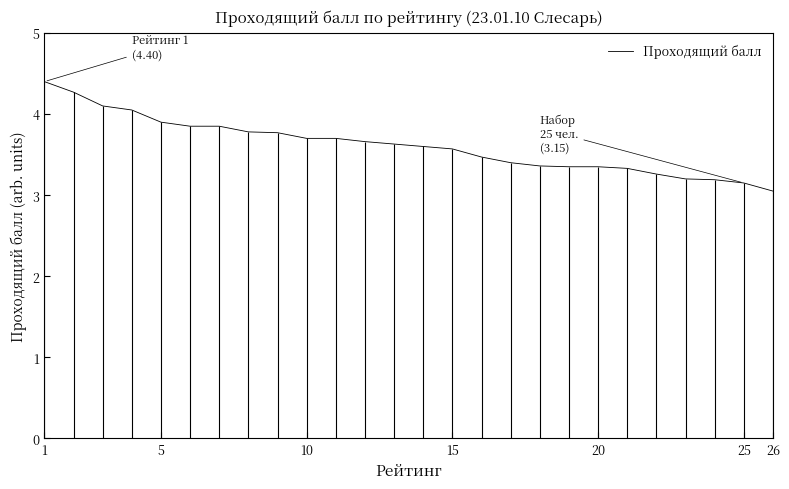

What is the difference between the second highest and second lowest values?

1.1